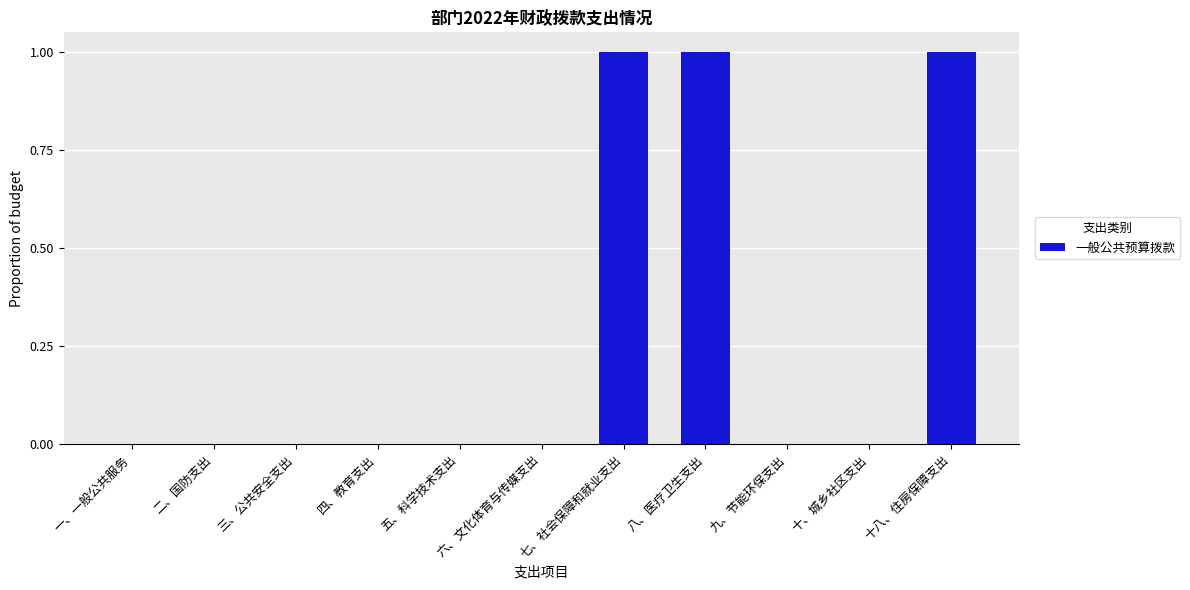

Reading left to right, what are all the values shown in this chart?

一、一般公共服务=0	二、国防支出=0	三、公共安全支出=0	四、教育支出=0	五、科学技术支出=0	六、文化体育与传媒支出=0	七、社会保障和就业支出=1	八、医疗卫生支出=1	九、节能环保支出=0	十、城乡社区支出=0	十八、住房保障支出=1